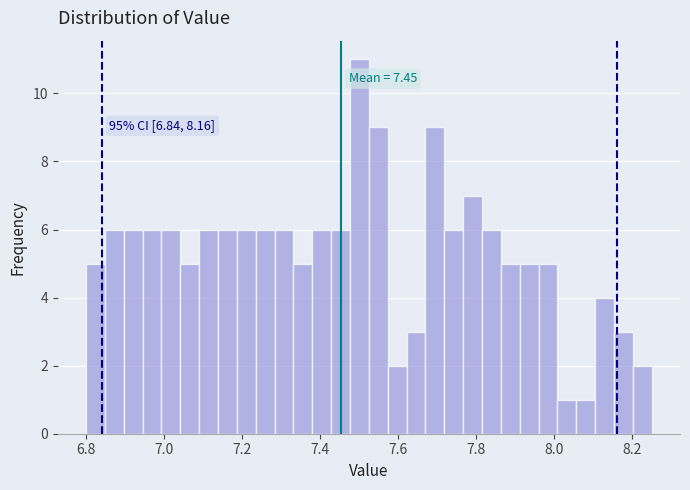

Around what value on the x-axis is the tallest bar? Give the approximate position of its centre, as read against the axis.

7.50